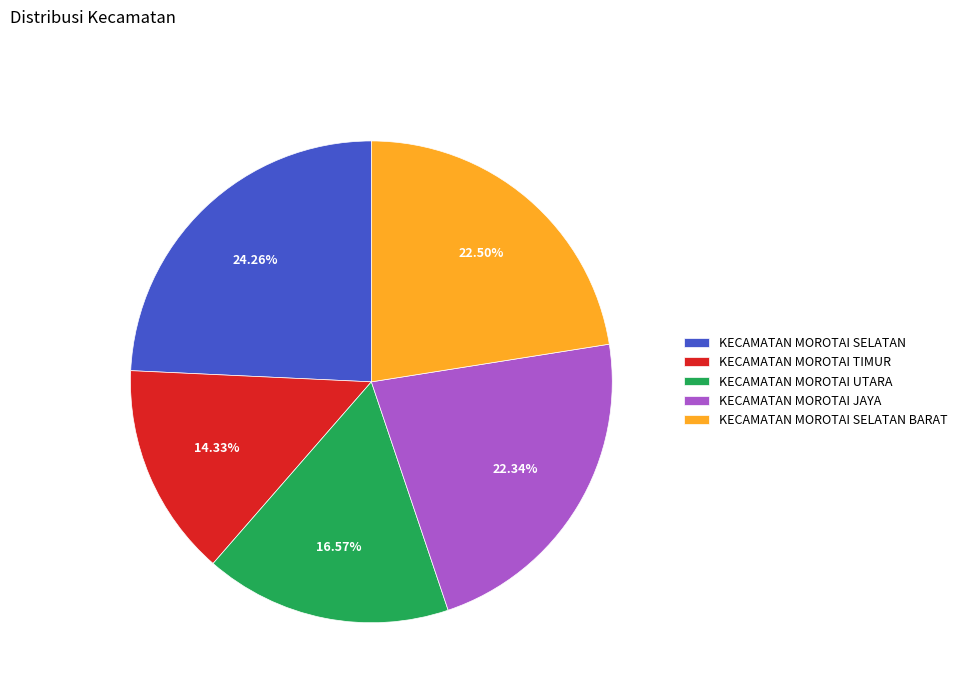

Is there any slice that represents more than half of the pie?

No